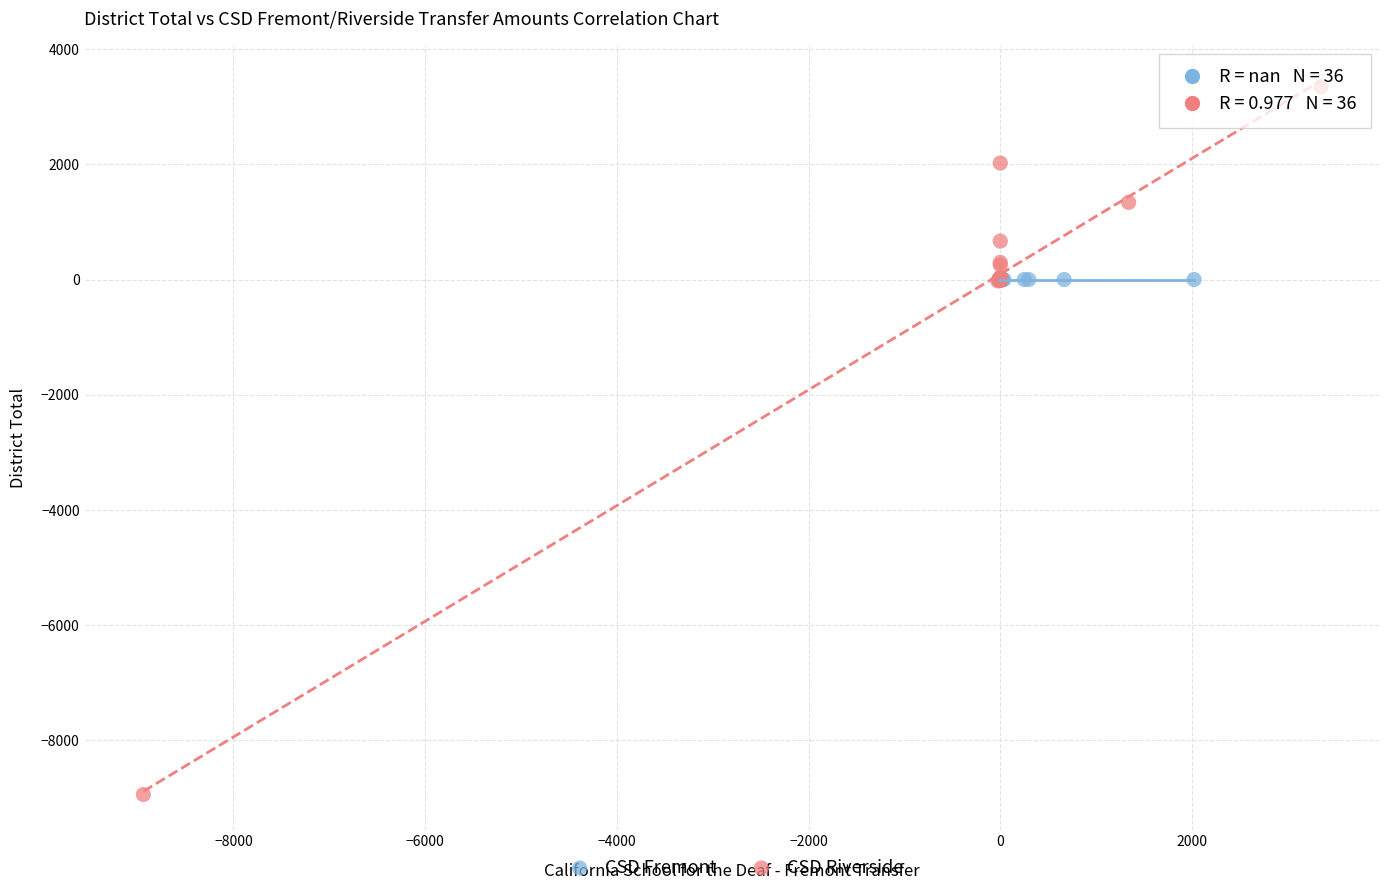

Which series contains the highest Y value?

CSD Riverside